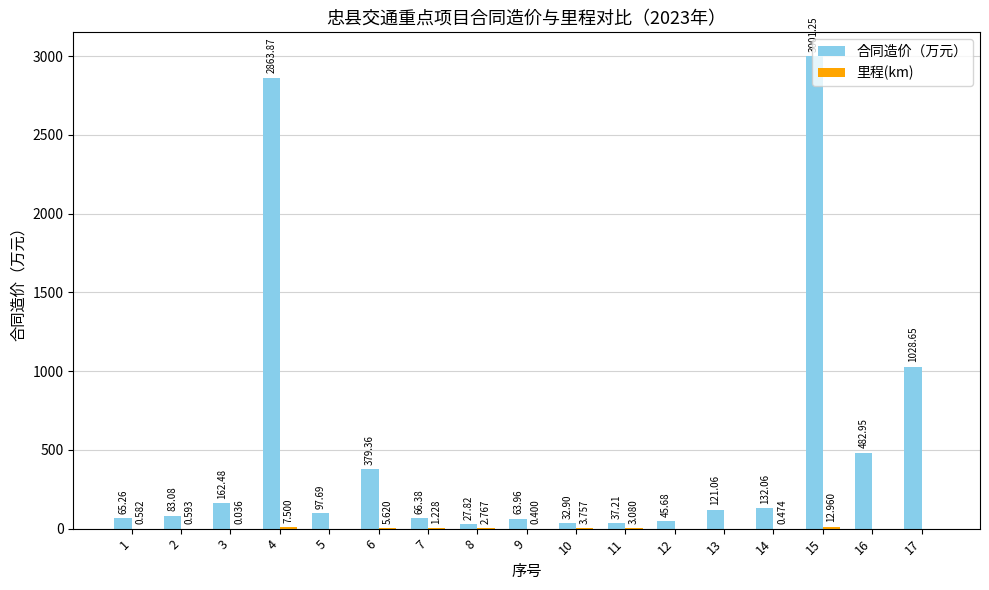

Which series has the largest total across all categories?

合同造价（万元）